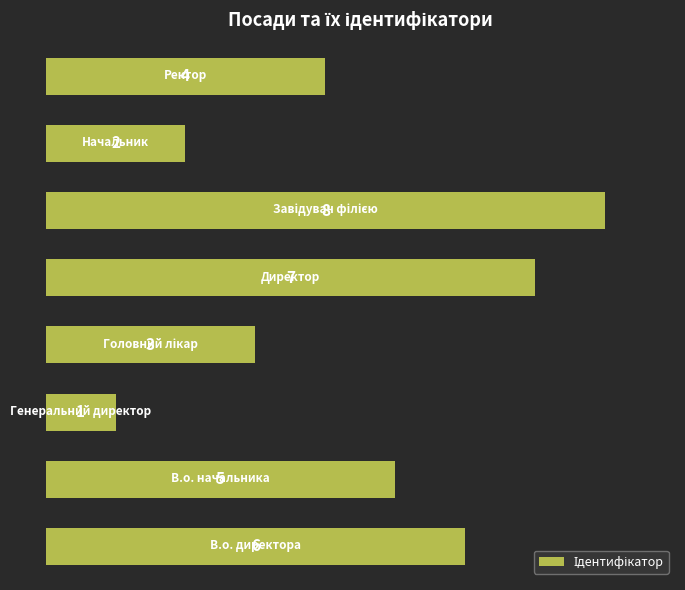

How many bars are there in total?

8